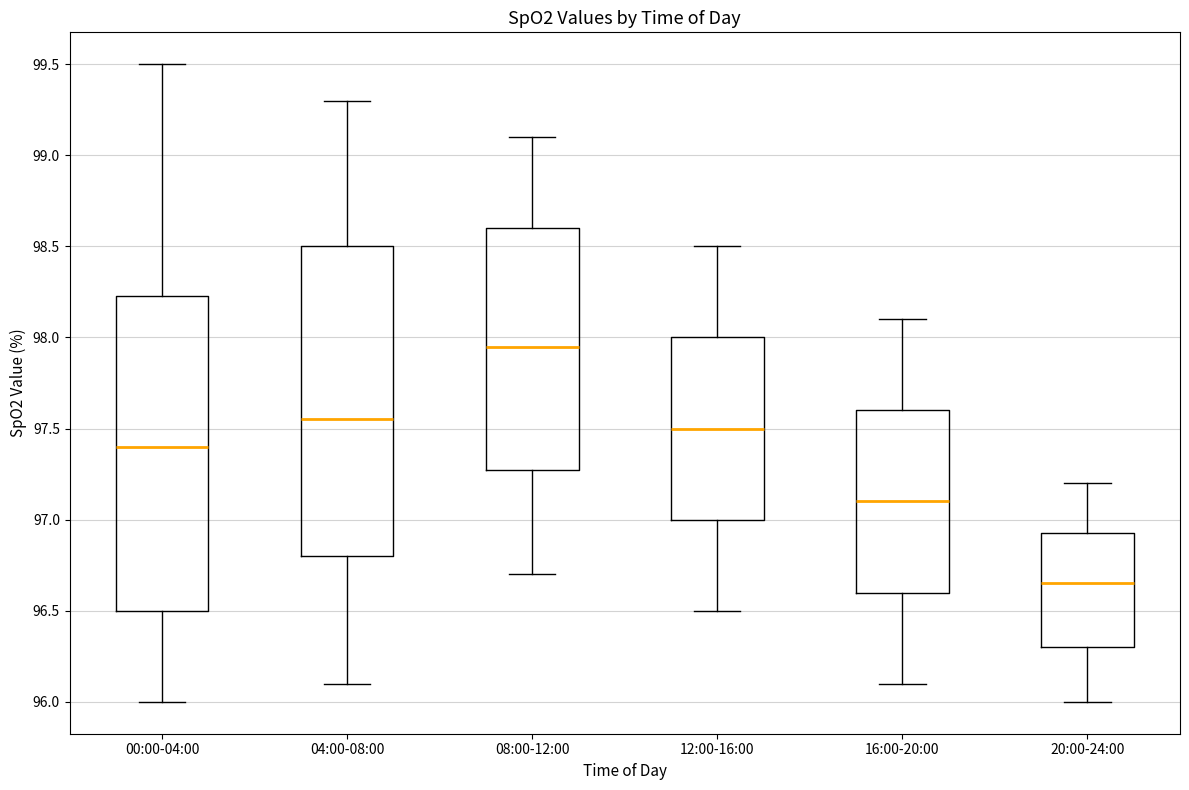

Where is the upper edge of the box for 12:00-16:00 on the y-axis? The values are not printed on the chart, so give them approximately, as read against the axis.

98.00